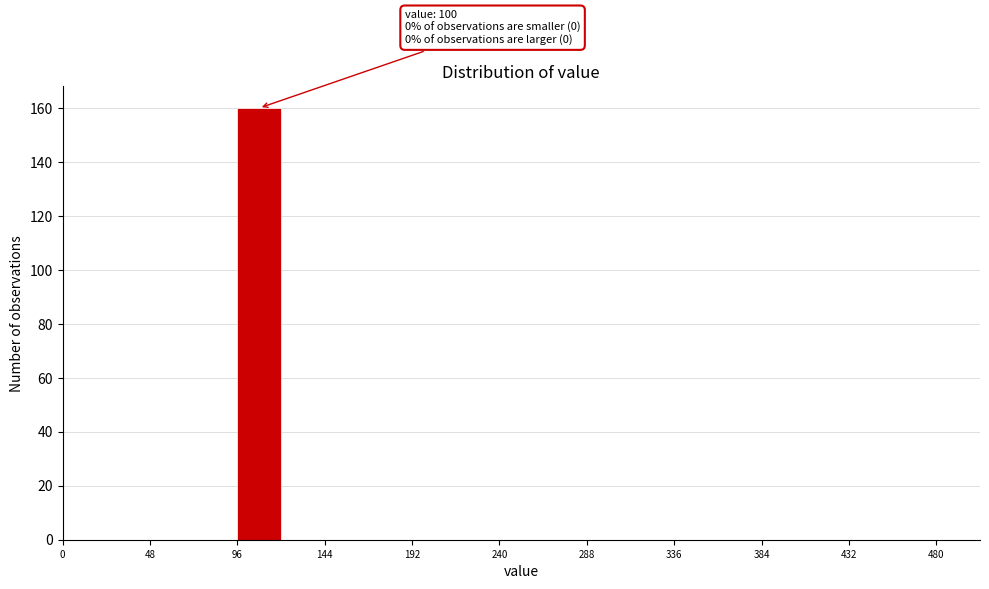

Which range on the x-axis has the tallest bar?

96 to 120